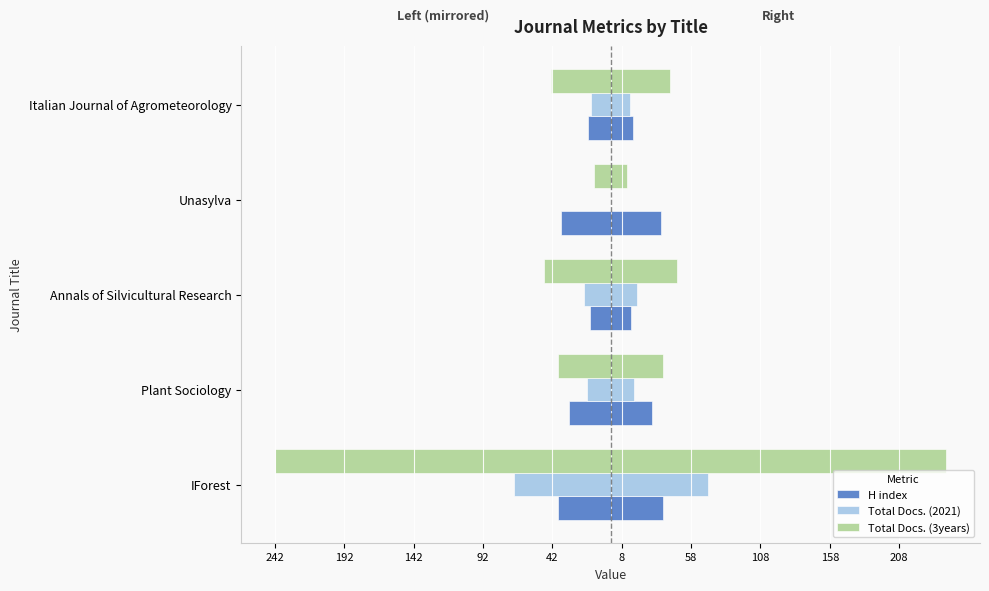

Reading left to right, transcribe all the data shown in this chart.

H index: -38	-30	-15	-36	-16
Total Docs. (2021): -70	-17	-19	0	-14
Total Docs. (3years): -242	-38	-48	-12	-43